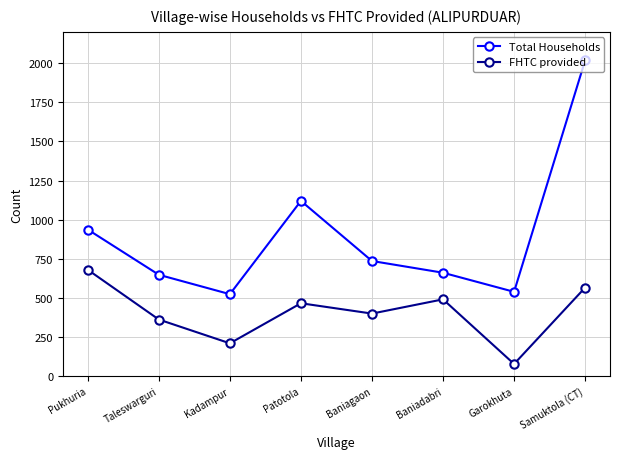

The FHTC provided series shows 491 at Baniadabri. True or false?

True